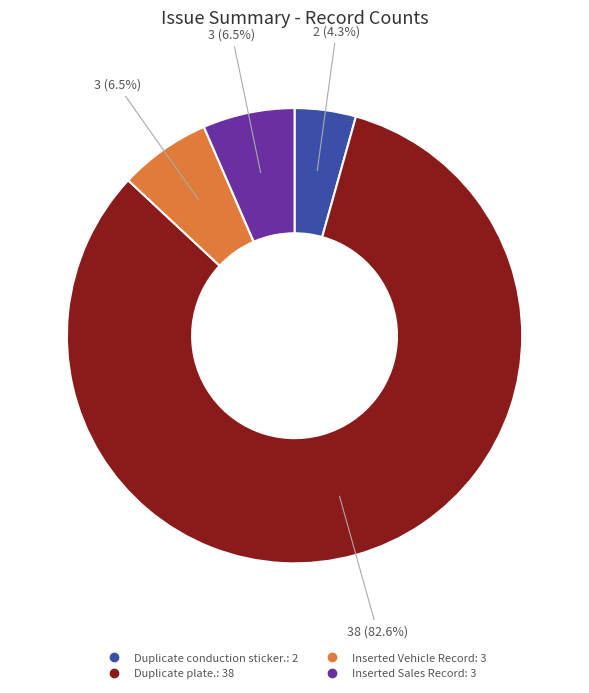

Which has a higher value, Inserted Sales Record or Duplicate conduction sticker.?

Inserted Sales Record